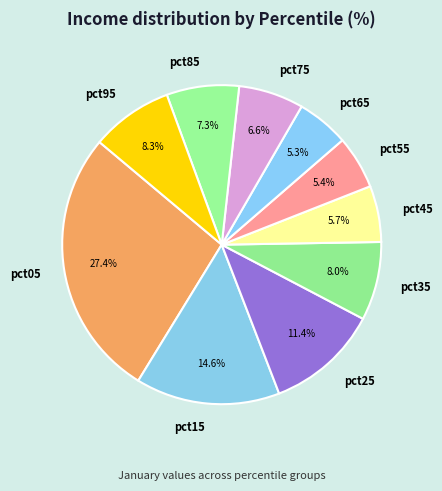

To the nearest percent, what portion does pct85 represent?

7%